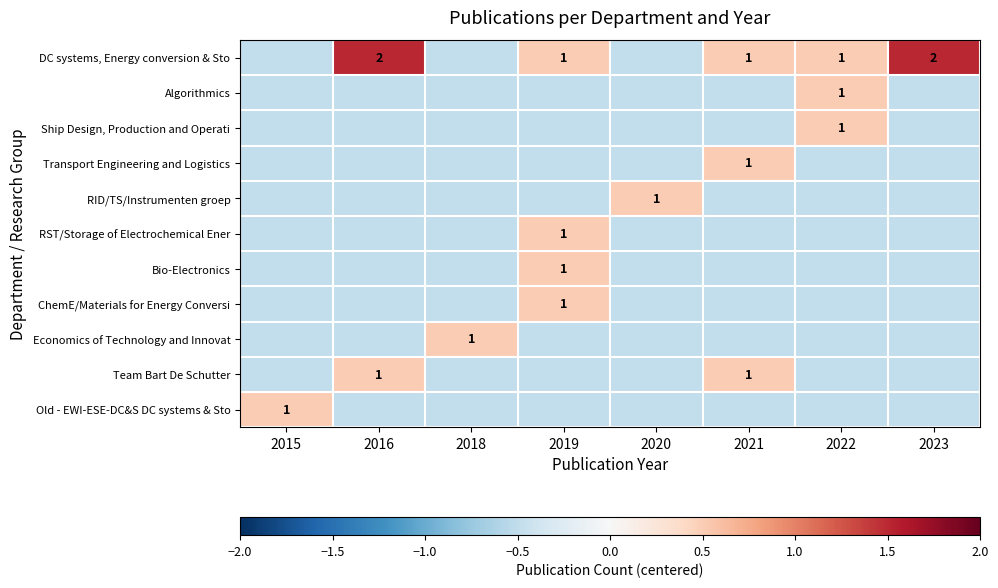

At which label does RST/Storage of Electrochemical Ener reach its peak?

2019